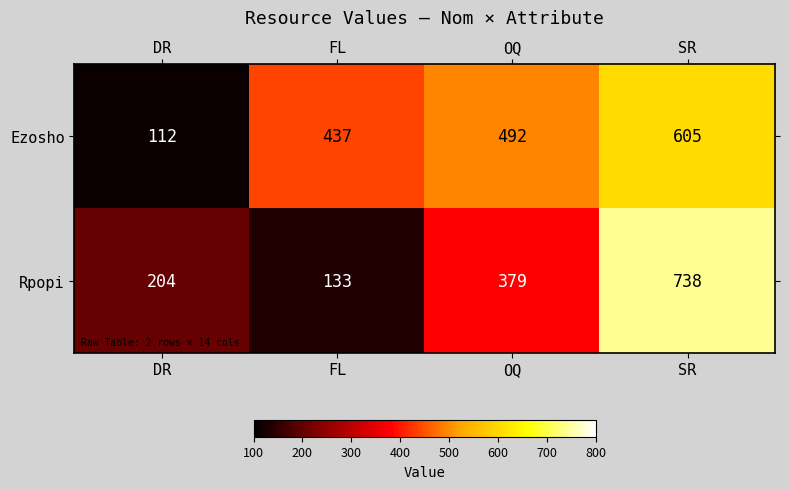

How many Rpopi values are between 204 and 738?

3